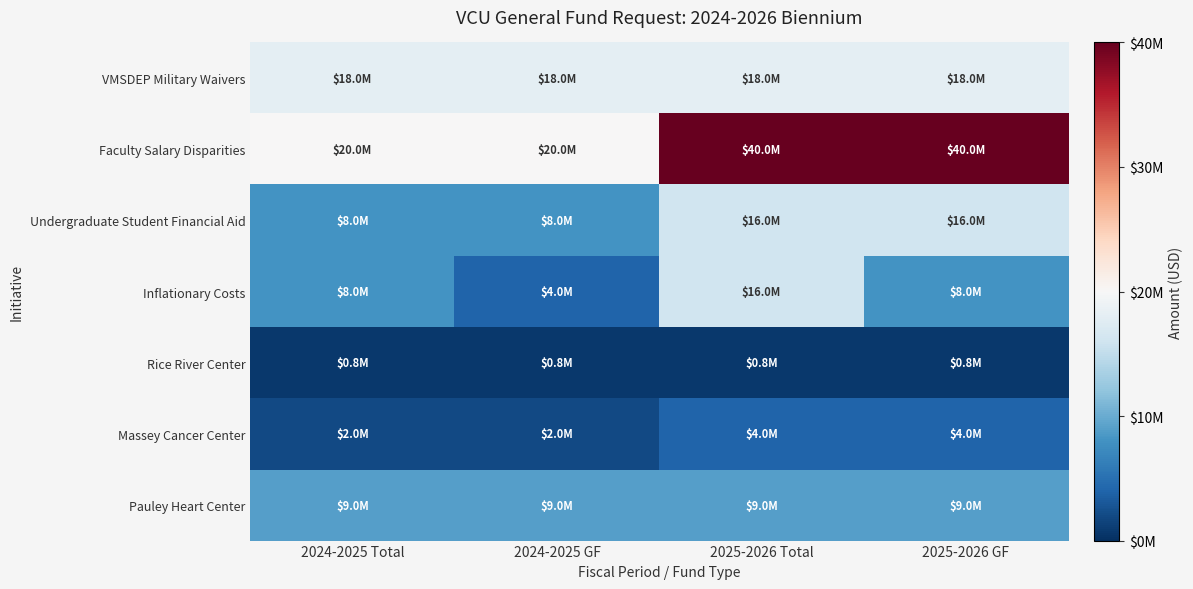

Rank the series at 2024-2025 GF from highest to lowest value.

Faculty Salary Disparities, VMSDEP Military Waivers, Pauley Heart Center, Undergraduate Student Financial Aid, Inflationary Costs, Massey Cancer Center, Rice River Center